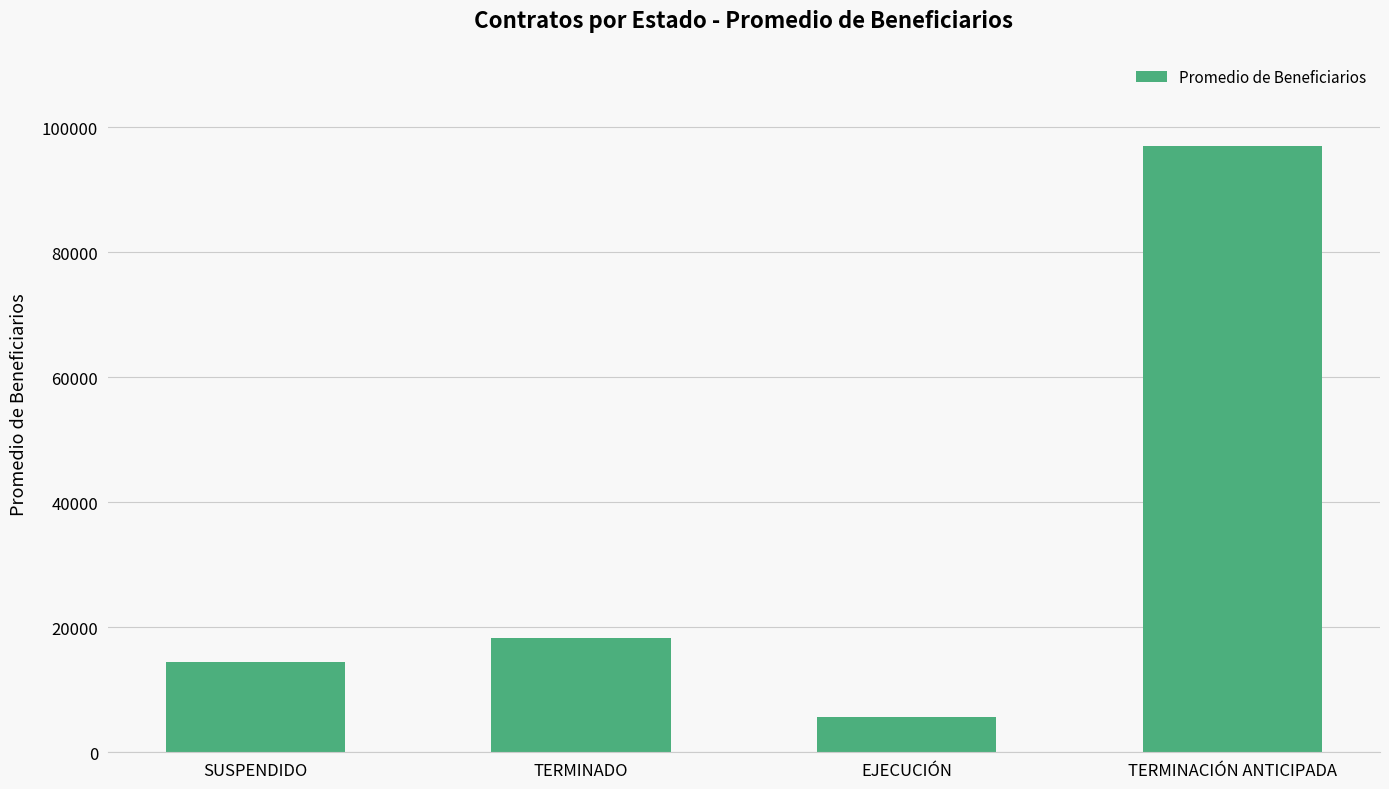

Reading left to right, list all the values displayed in this chart.

SUSPENDIDO=14375	TERMINADO=18232	EJECUCIÓN=5708	TERMINACIÓN ANTICIPADA=97045